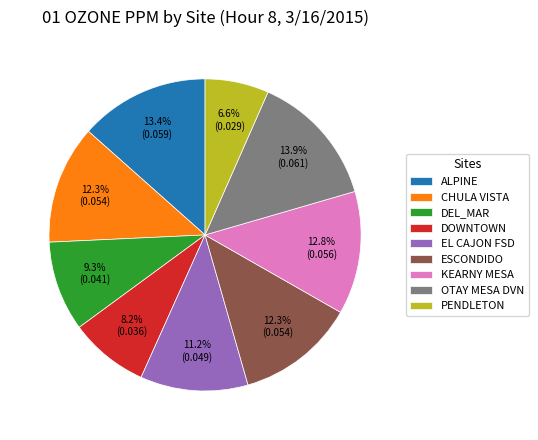

To the nearest percent, what is the difference between the largest and smallest slice percentages?

7%